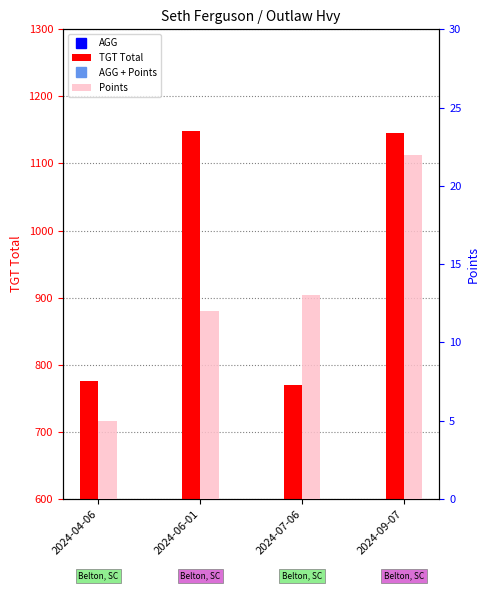

How many categories are shown in the chart?

4